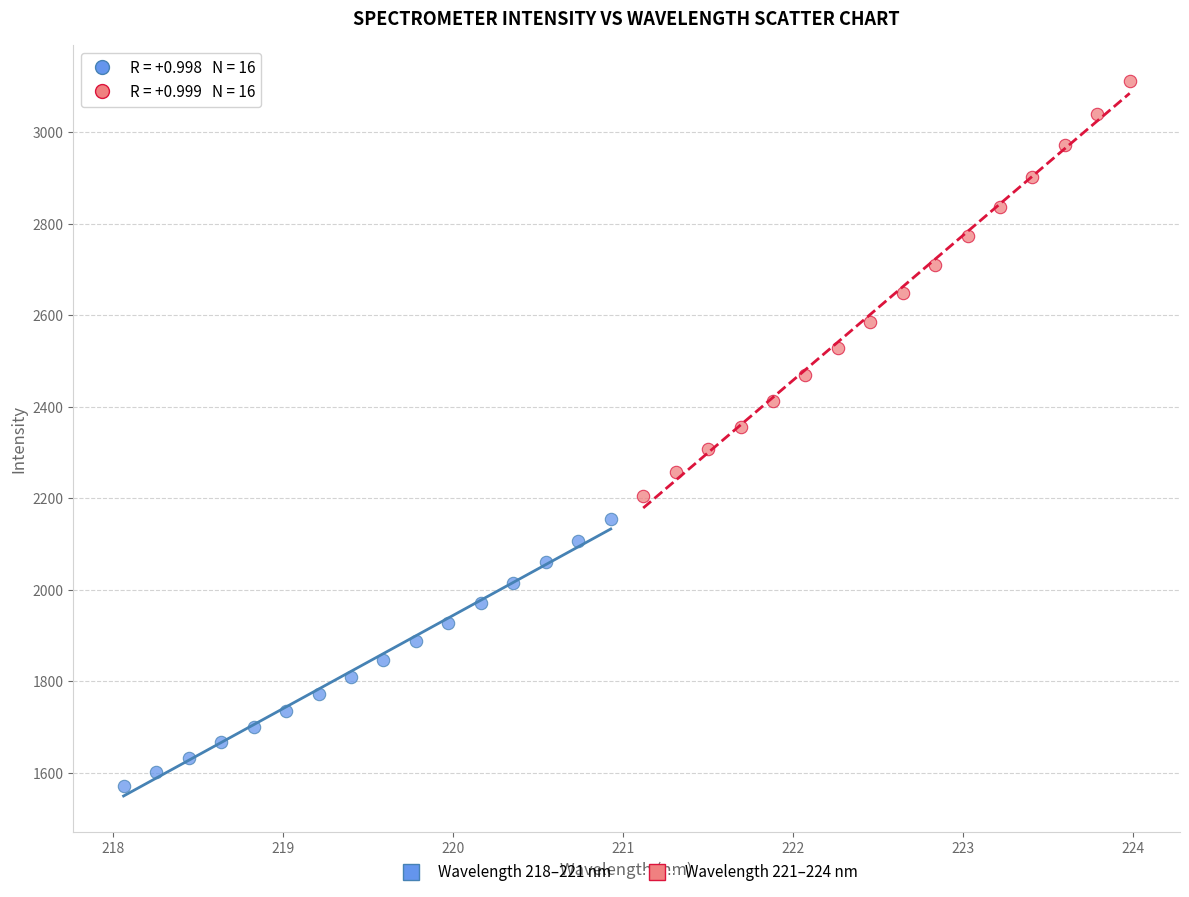

Which series reaches the minimum Y coordinate?

Wavelength 218–221 nm